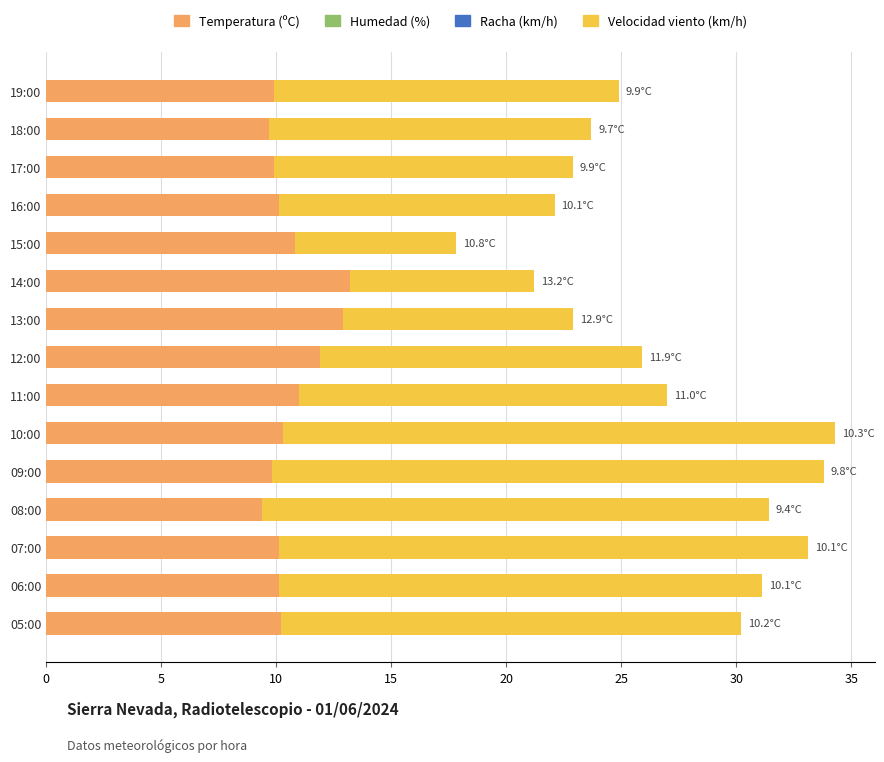

What is the total value across all series at 12:00?

25.9